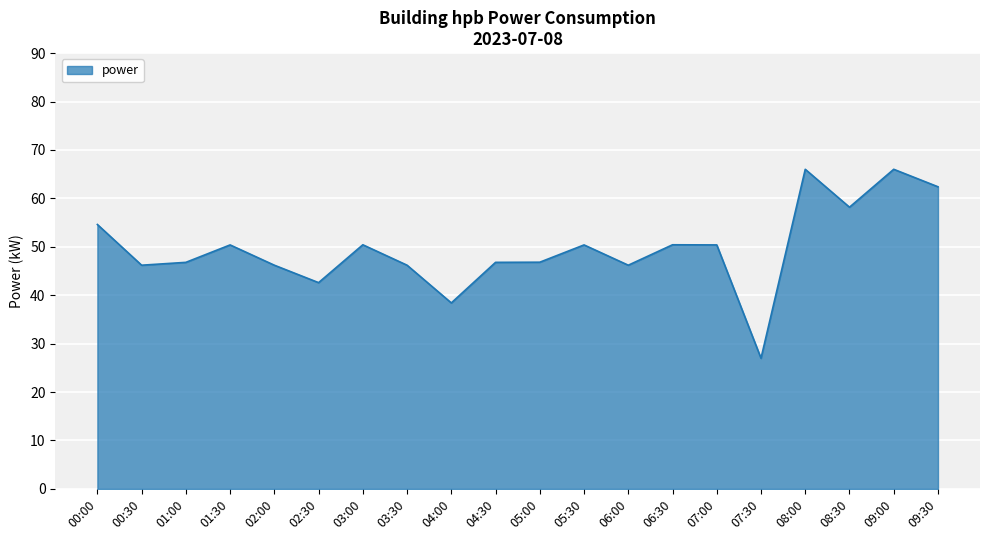

At which category does the chart reach its minimum across all series?

07:30